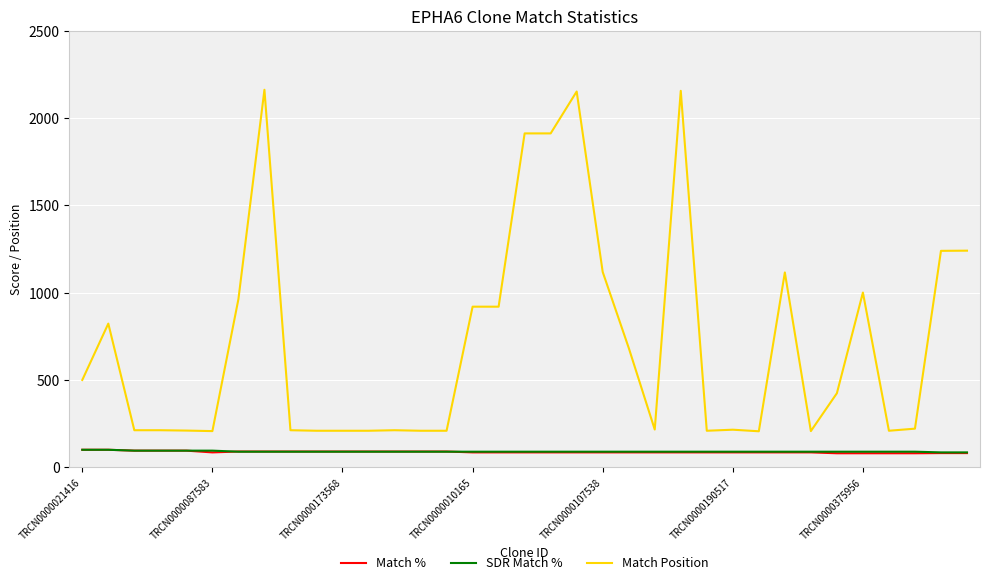

What is the lowest value of the Match Position series?

206